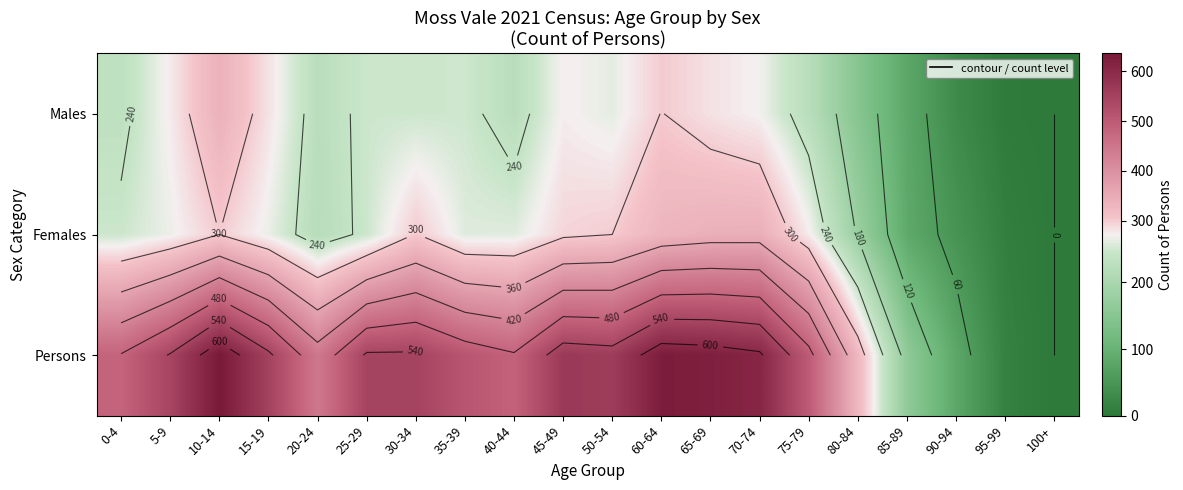

Where does the Males series first go above 248?

5-9